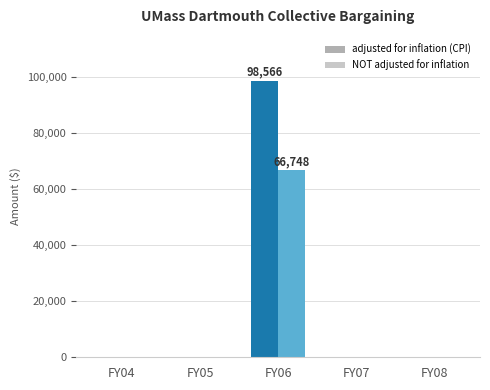

Between FY06 and FY07, which series saw the biggest shift?

adjusted for inflation (CPI)